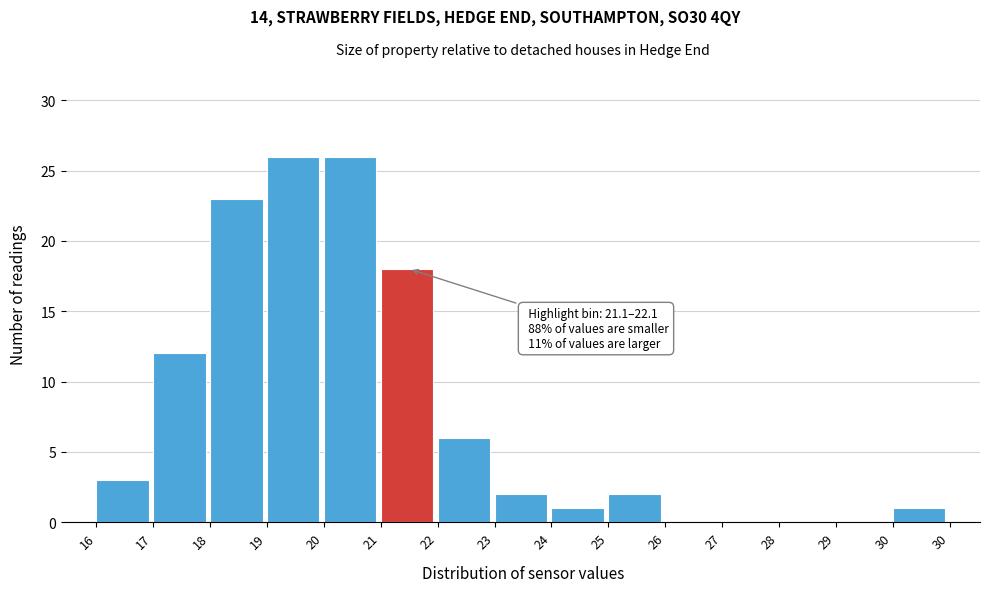

Reading right to left, list all the values displayed in this chart.

30=1	29=0	28=0	27=0	26=0	25=2	24=1	23=2	22=6	21=18	20=26	19=26	18=23	17=12	16=3